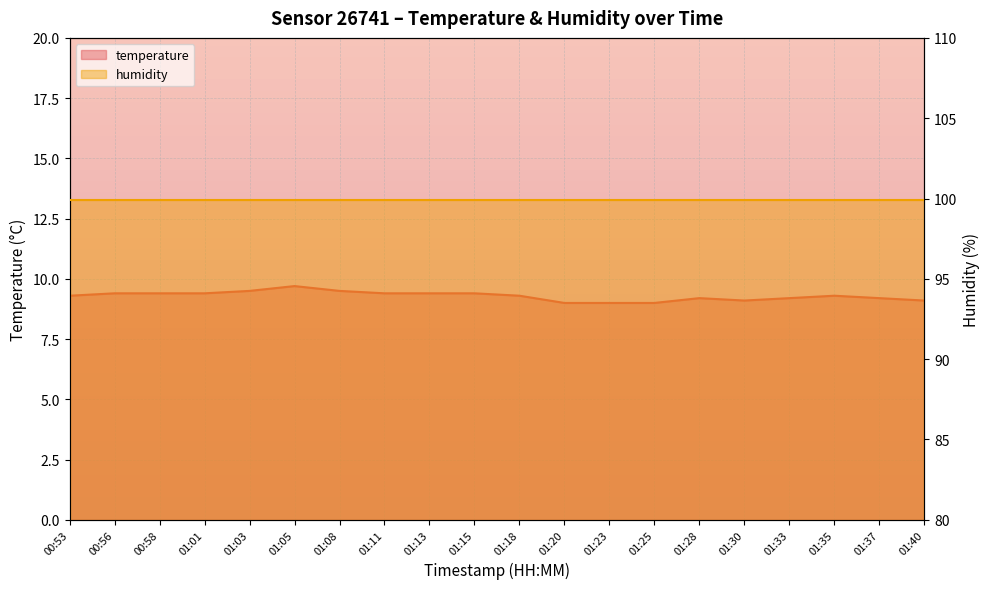

Rank the categories by value from highest to lowest.

01:05, 01:03, 01:08, 00:56, 00:58, 01:01, 01:11, 01:13, 01:15, 00:53, 01:18, 01:35, 01:28, 01:33, 01:37, 01:30, 01:40, 01:20, 01:23, 01:25